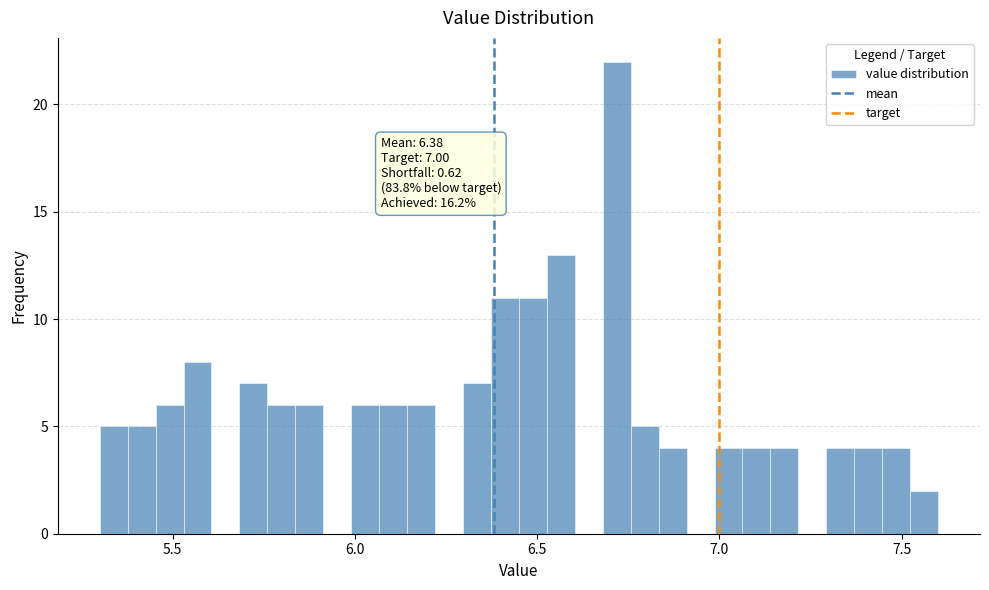

Around what value on the x-axis is the tallest bar? Give the approximate position of its centre, as read against the axis.

6.70